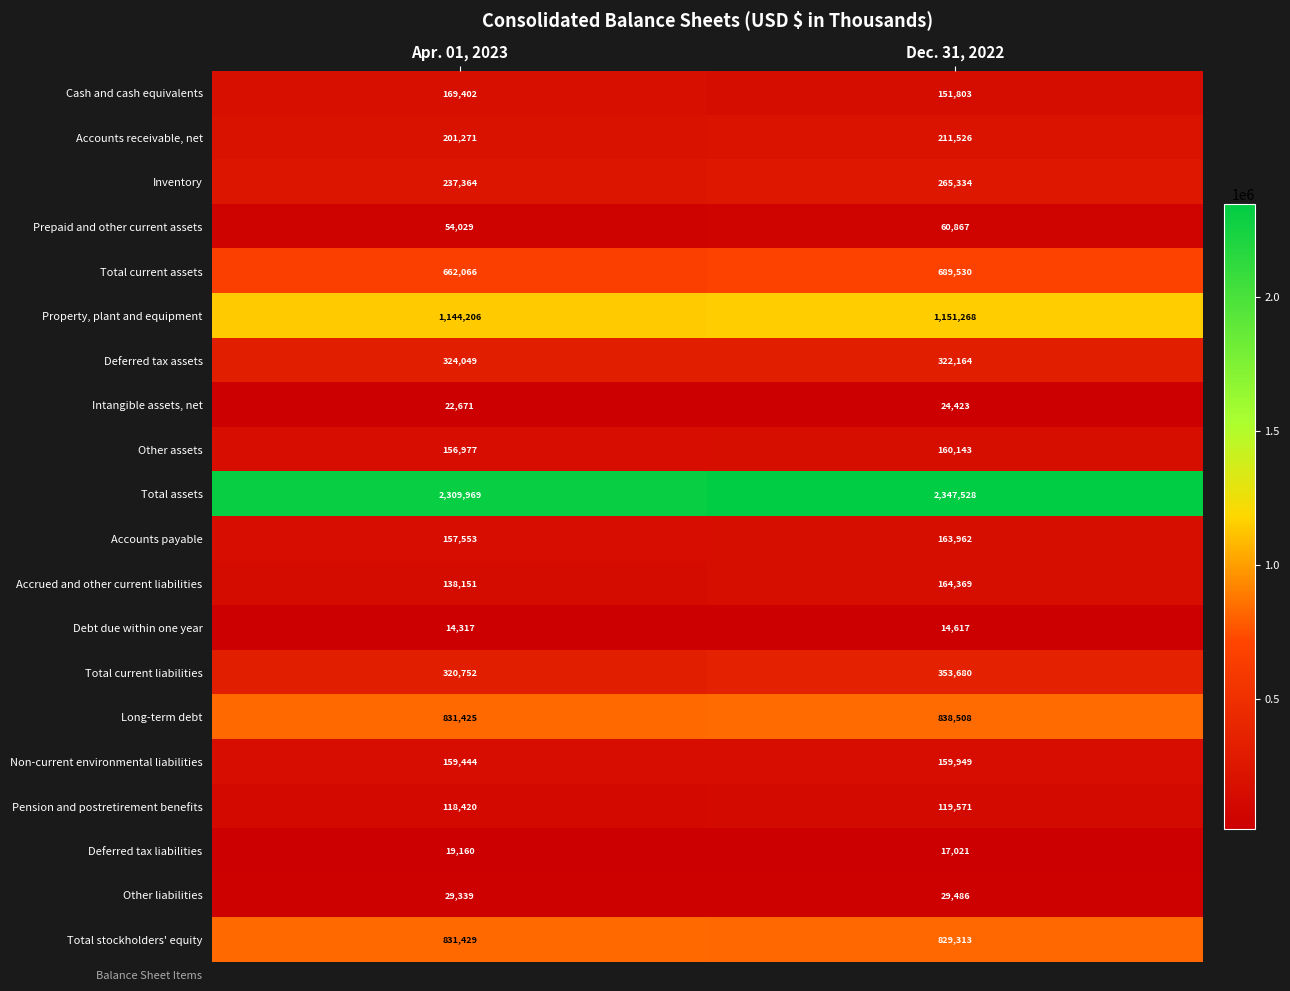

What is the sum of all Total current assets values?

1351596